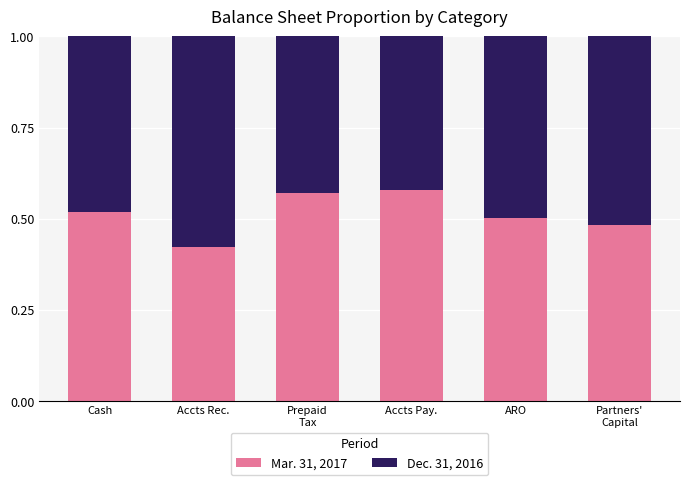

What is the sum of the Mar. 31, 2017 values at Cash and Partners'
Capital?

1.0